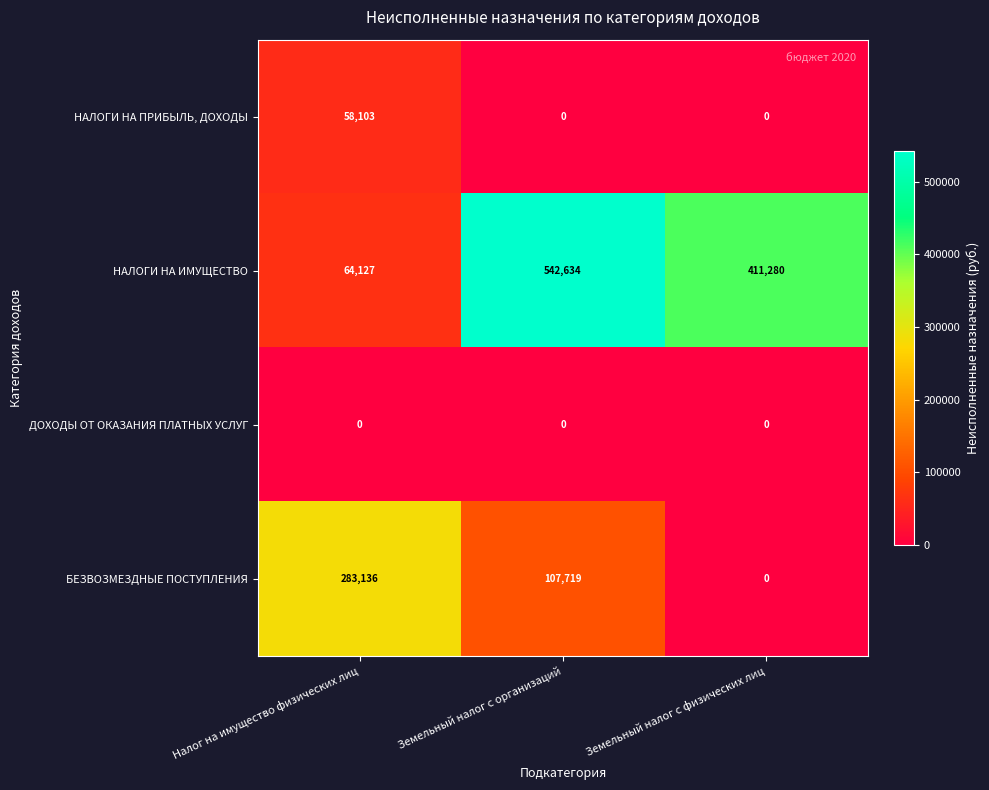

What is the spread (max minus min) of values at Земельный налог с организаций?

542634